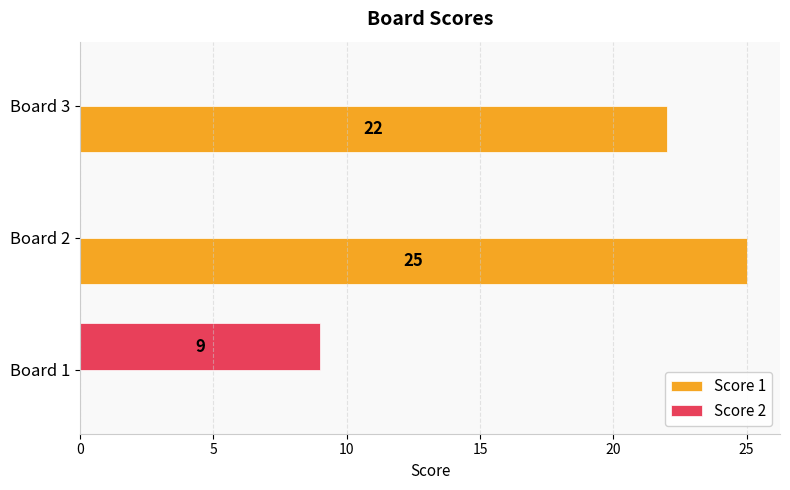

Where is Score 1 nearest to the value 12?

Board 3